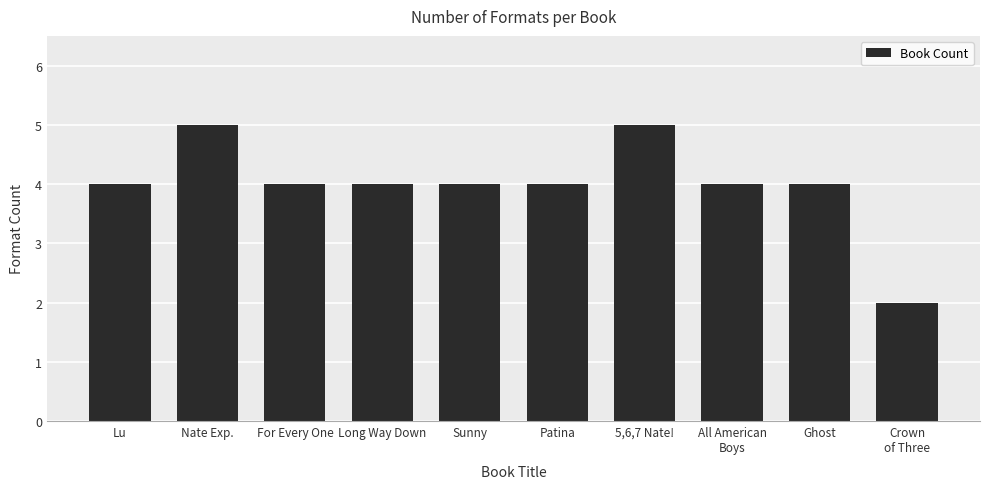

Read the value at Crown
of Three.

2